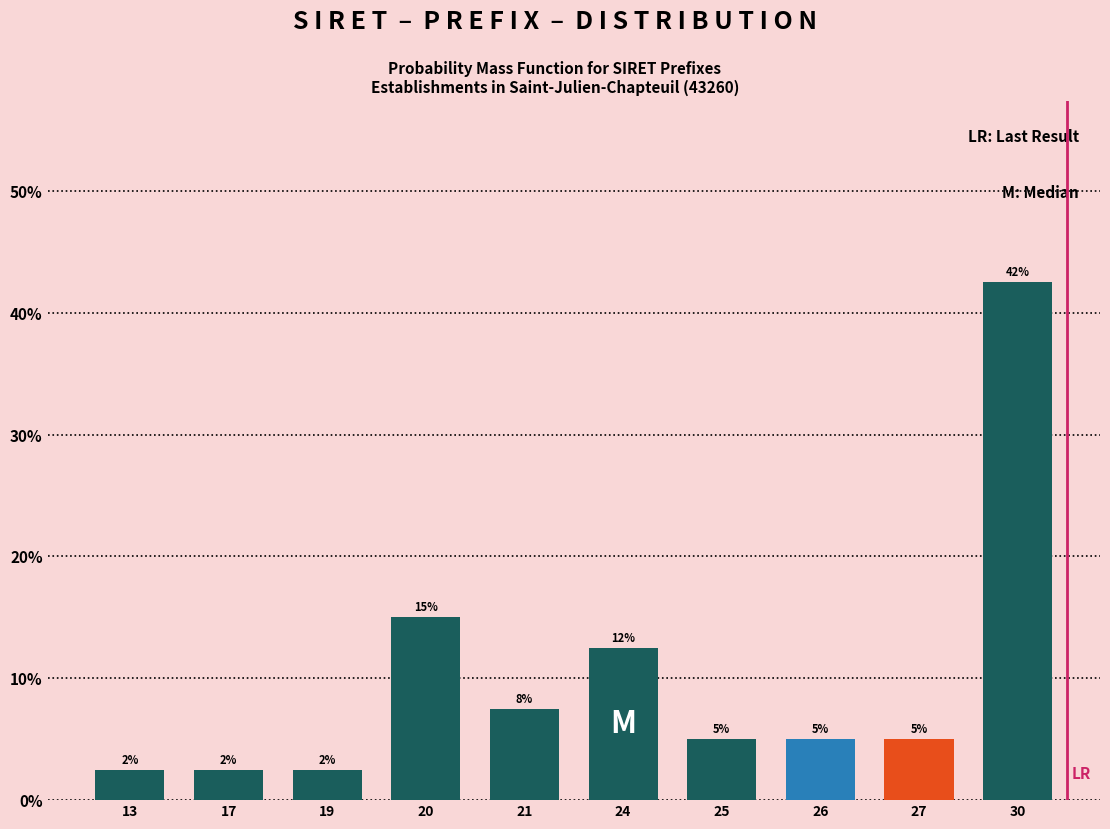

How many bars are there in total?

10